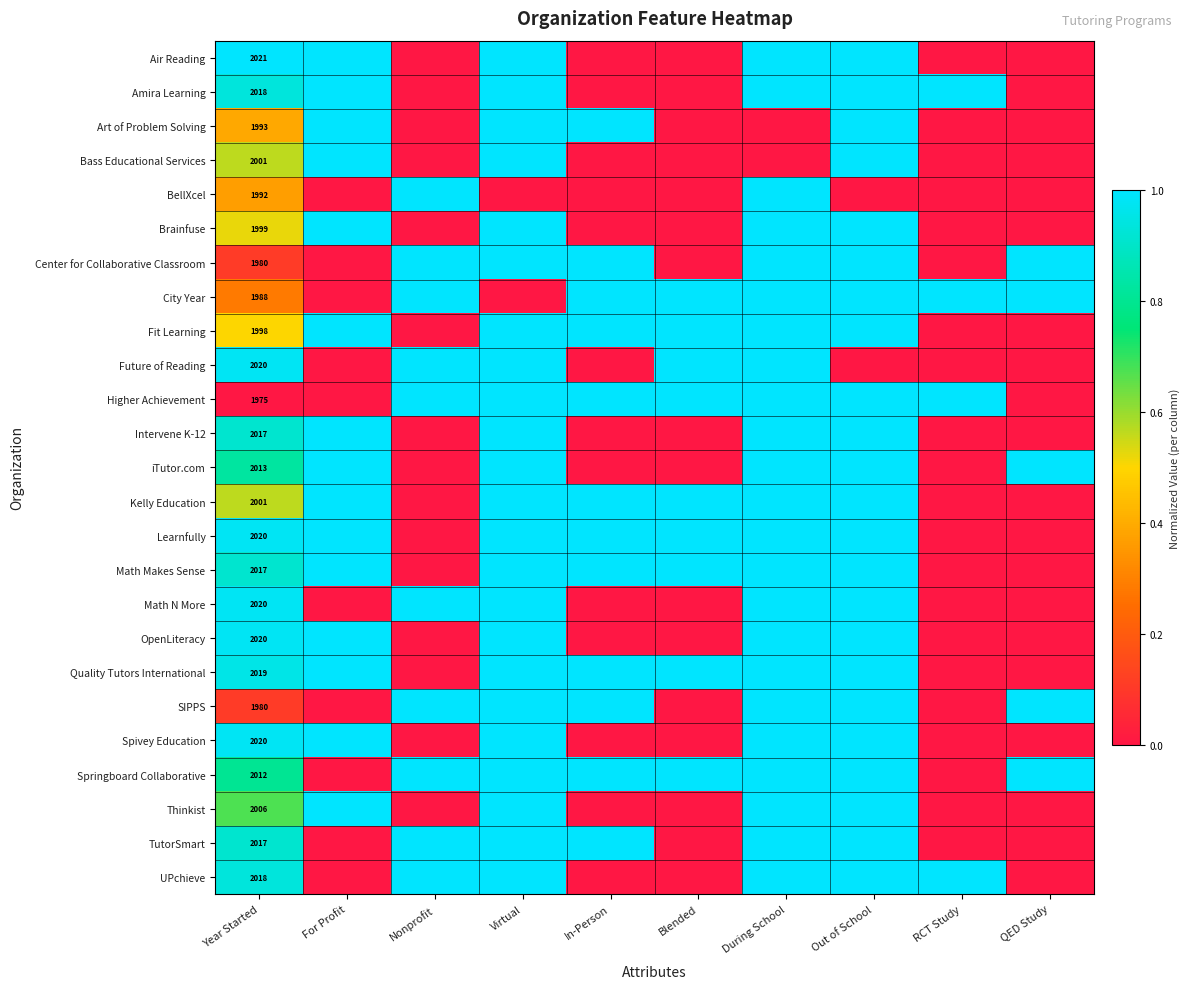

True or false: Amira Learning has a value of 2018 at Year Started.

True